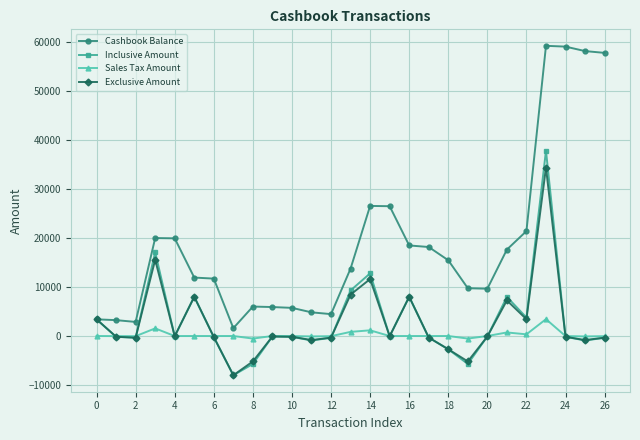

What are all the series names shown in the legend?

Cashbook Balance, Inclusive Amount, Sales Tax Amount, Exclusive Amount